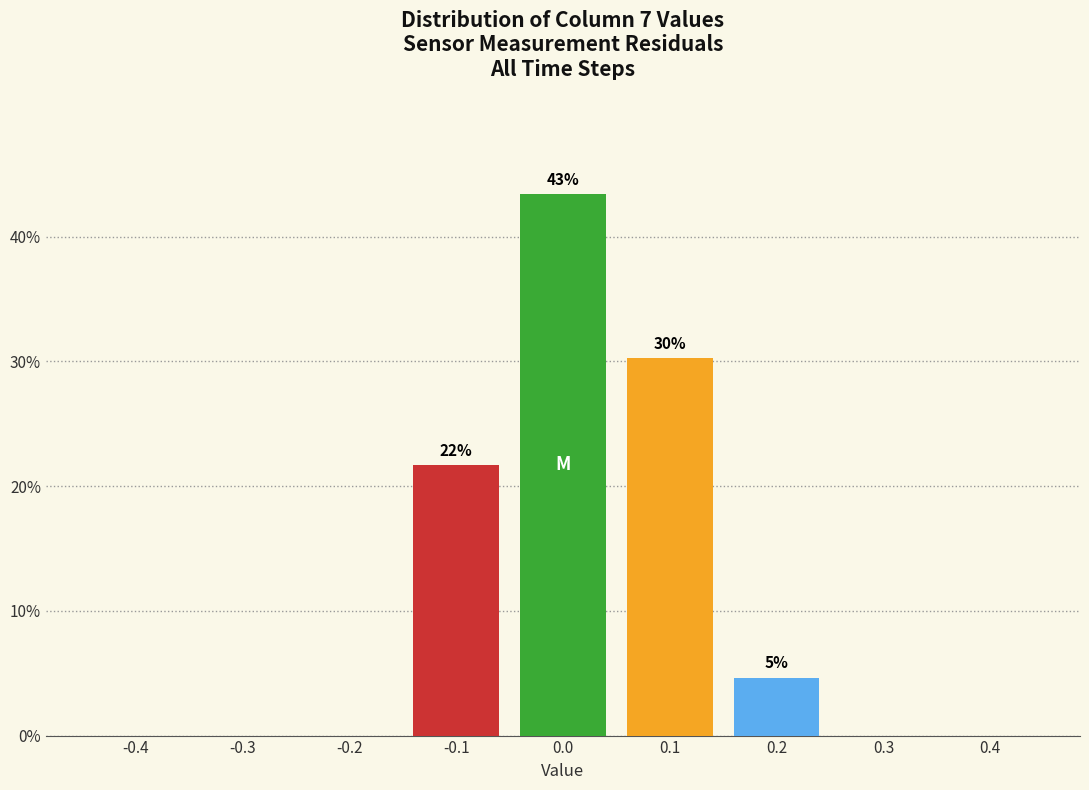

Over which range of the x-axis is the bar tallest?

-0.05 to 0.05